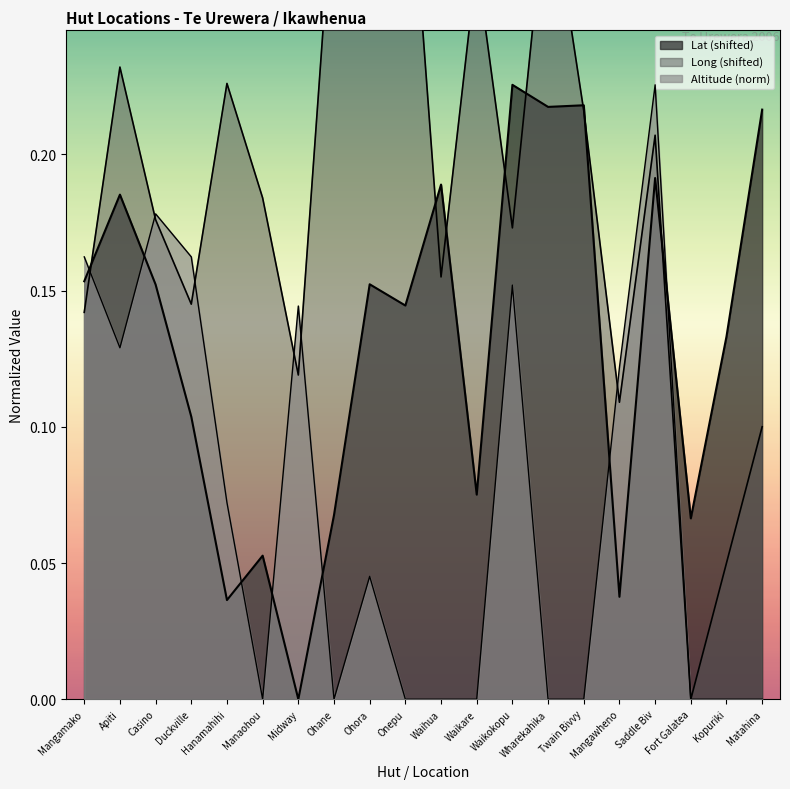

How many positive values does the Long series have?

19